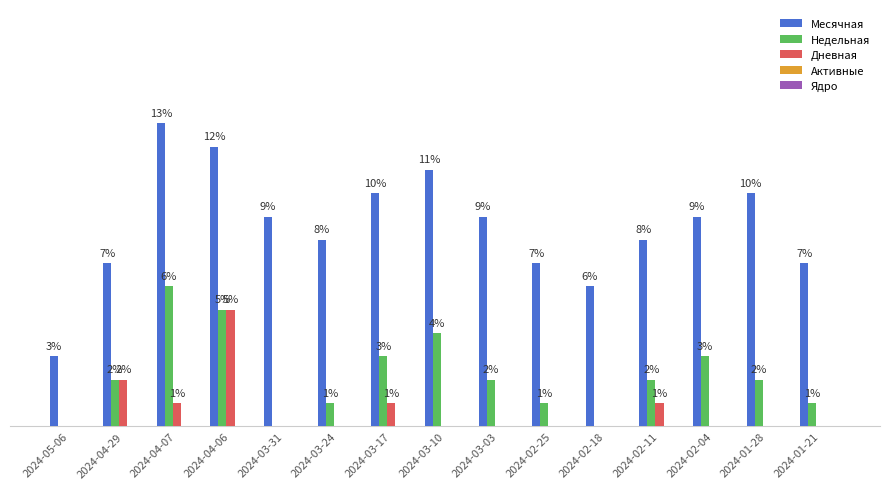

Which series has the largest total across all categories?

Месячная